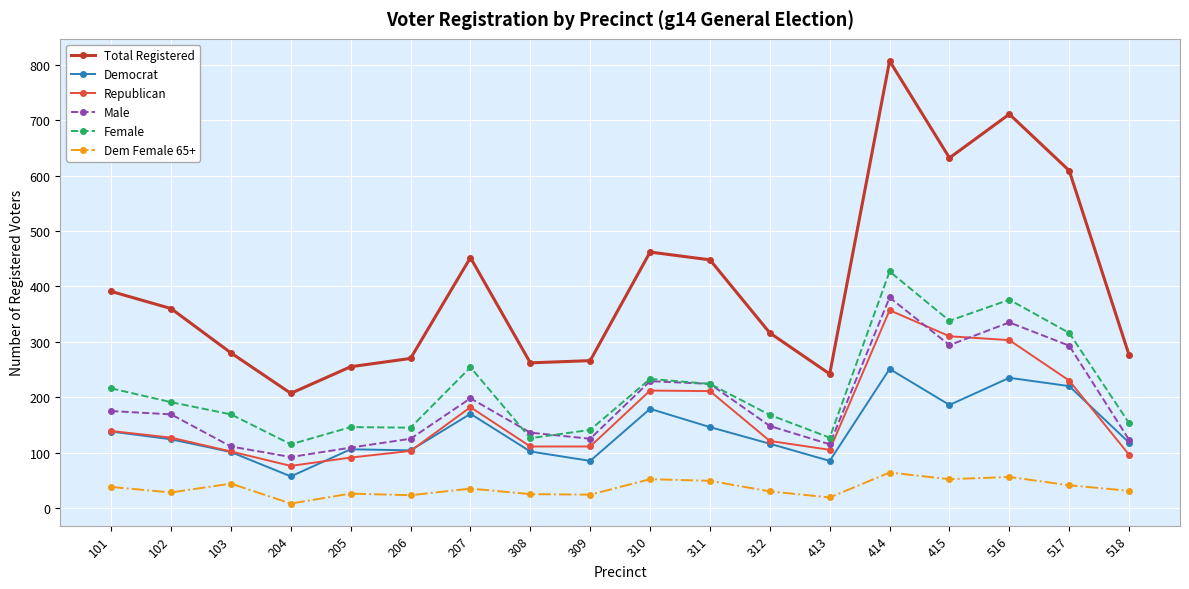

What is the total value across all series at 103?

807